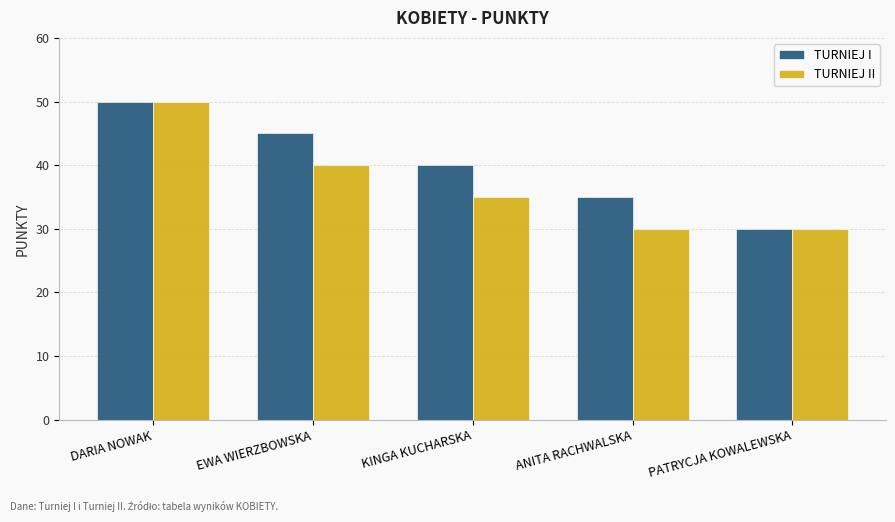

How many distinct data groups are displayed?

2